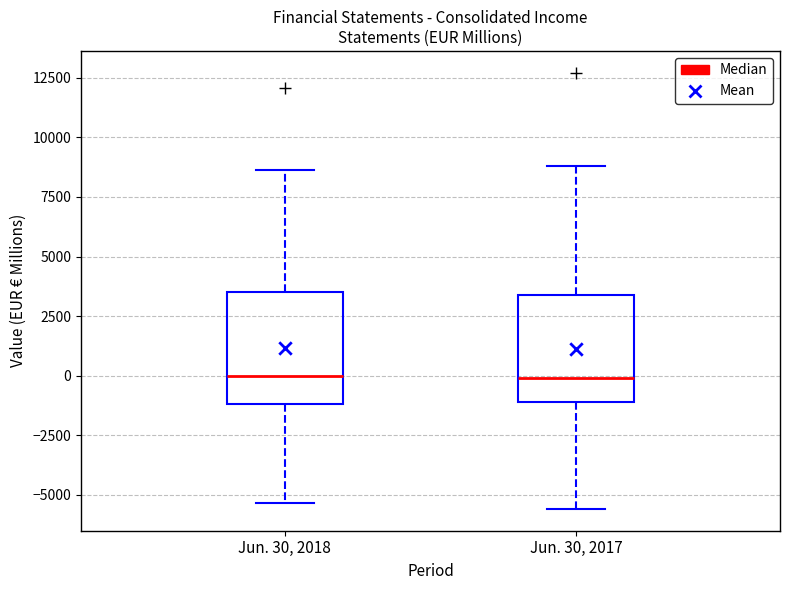

Where is the lower edge of the box for Jun. 30, 2017 on the y-axis? The values are not printed on the chart, so give them approximately, as read against the axis.

-1000